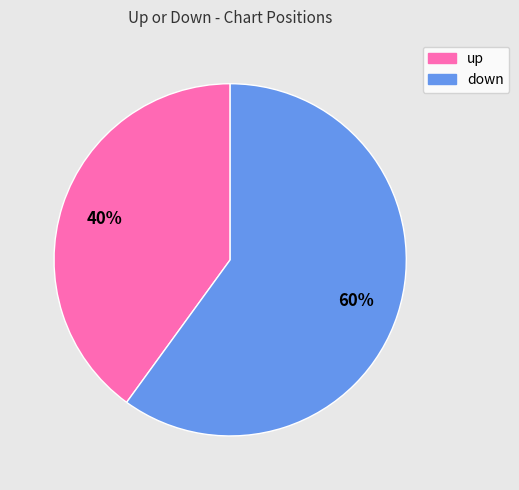

Do down and up together represent more than half of the pie?

Yes